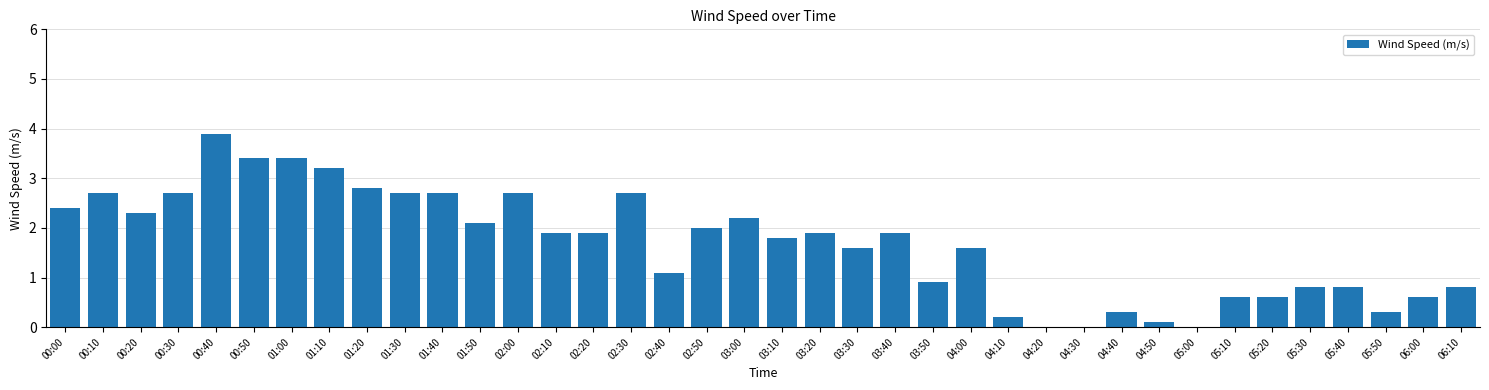

Reading left to right, list all the values displayed in this chart.

2.4	2.7	2.3	2.7	3.9	3.4	3.4	3.2	2.8	2.7	2.7	2.1	2.7	1.9	1.9	2.7	1.1	2.0	2.2	1.8	1.9	1.6	1.9	0.9	1.6	0.2	0.0	0.0	0.3	0.1	0.0	0.6	0.6	0.8	0.8	0.3	0.6	0.8